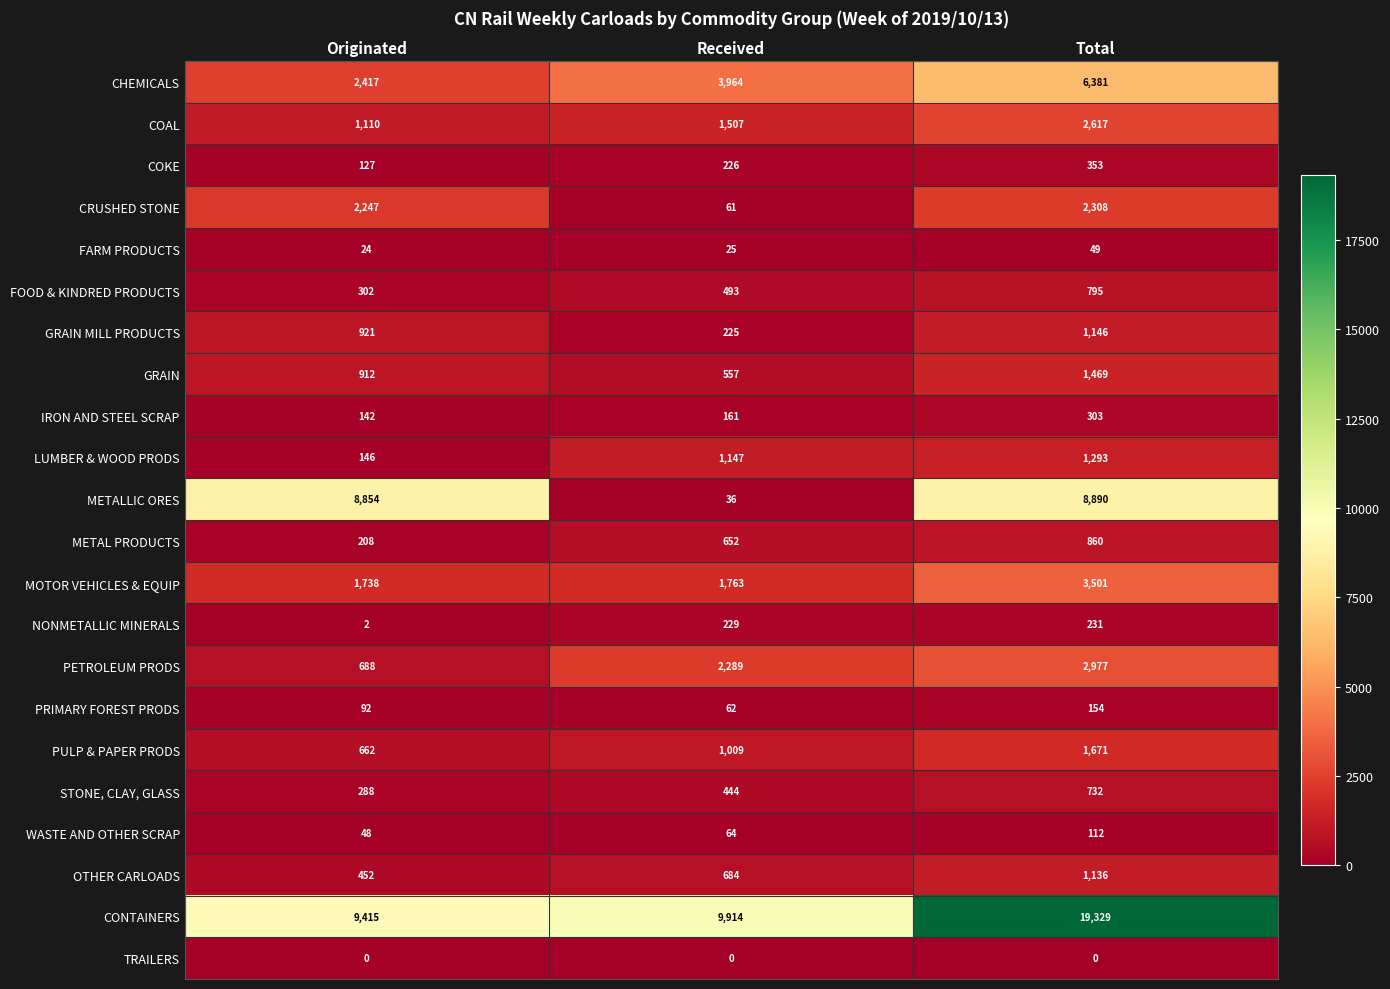

Is the value of COAL at Originated greater than the value of OTHER CARLOADS at Originated?

Yes